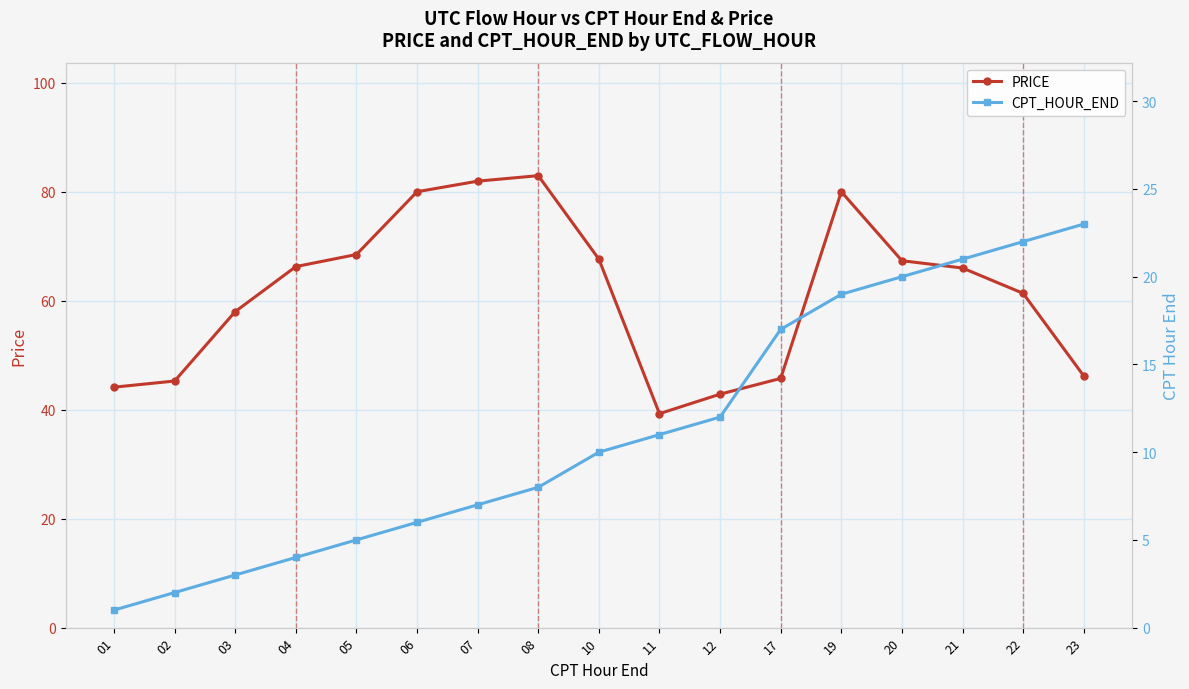

Which series has the largest range (max minus min)?

PRICE